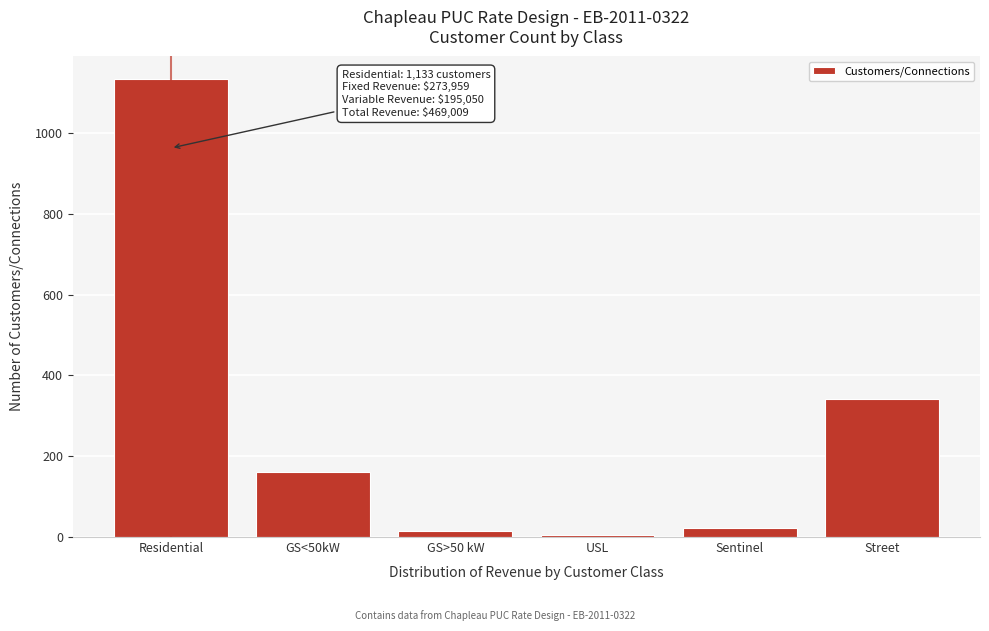

Reading left to right, what are all the values shown in this chart?

1133	161	14	6	23	341